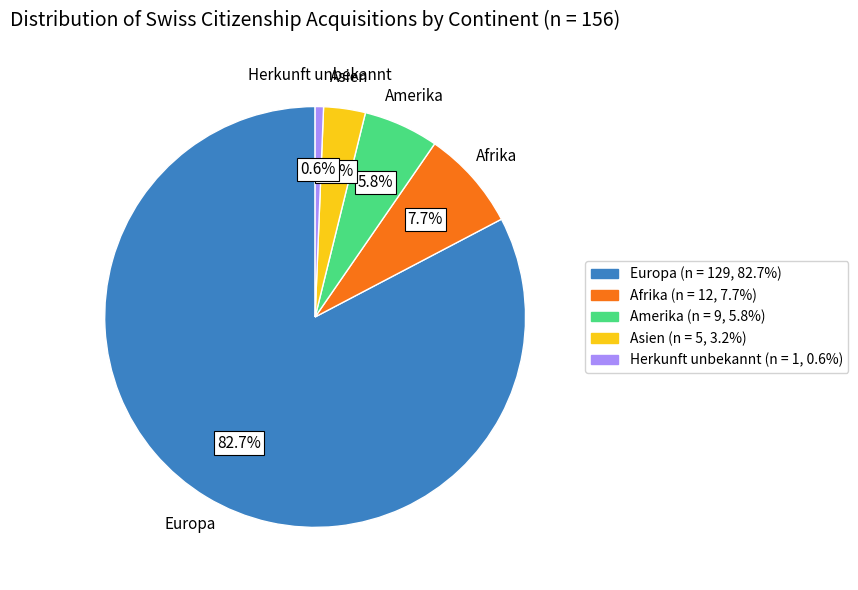

To the nearest percent, what portion does Afrika represent?

8%